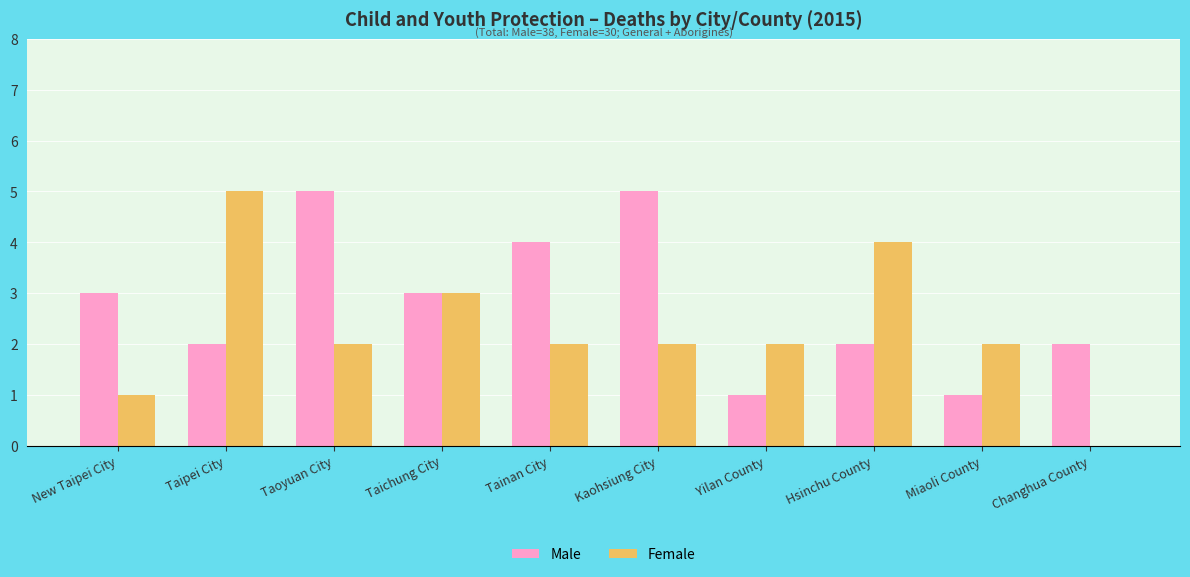

What is the sum of all Male values?

28